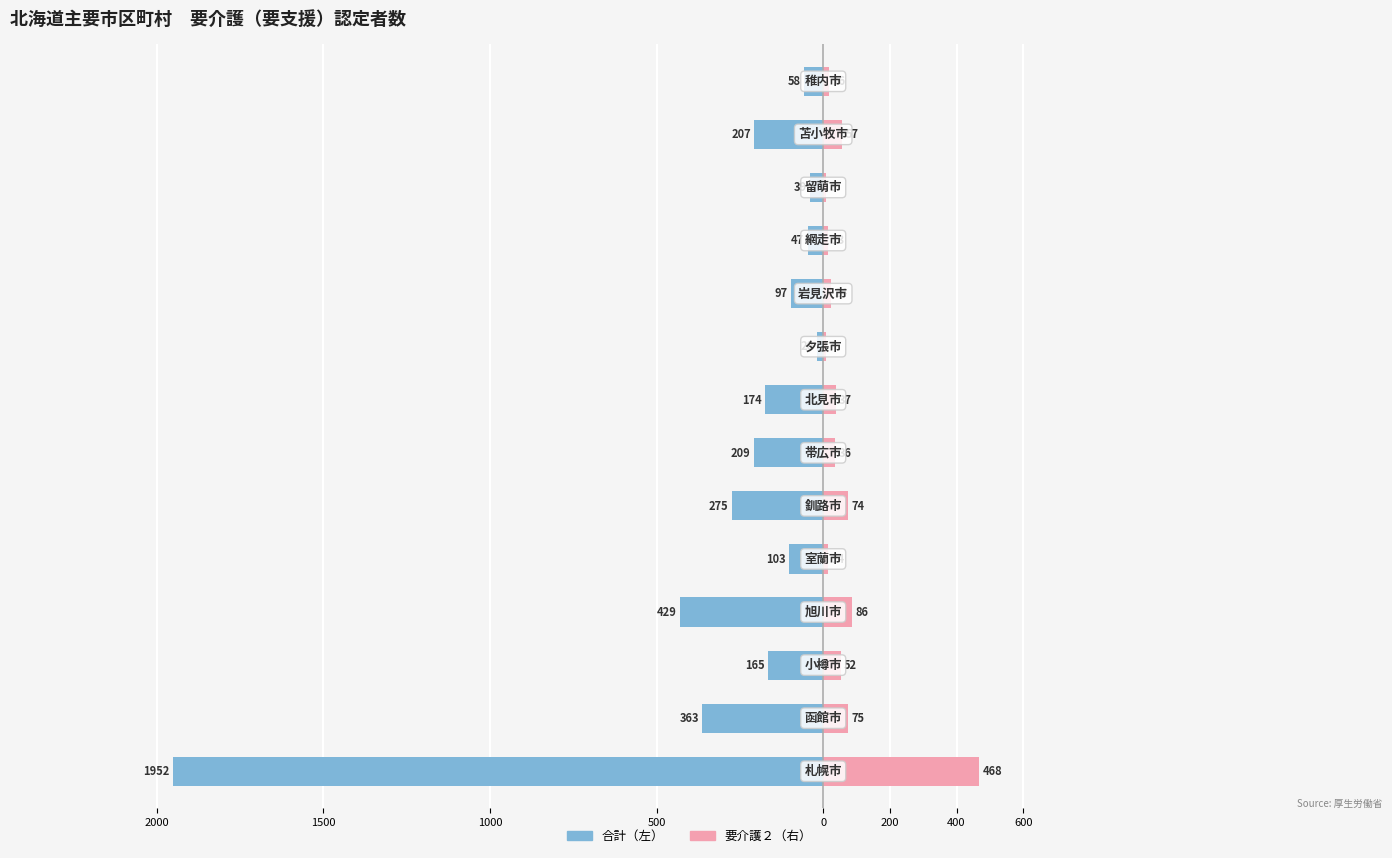

Does the chart contain stacked bars?

No